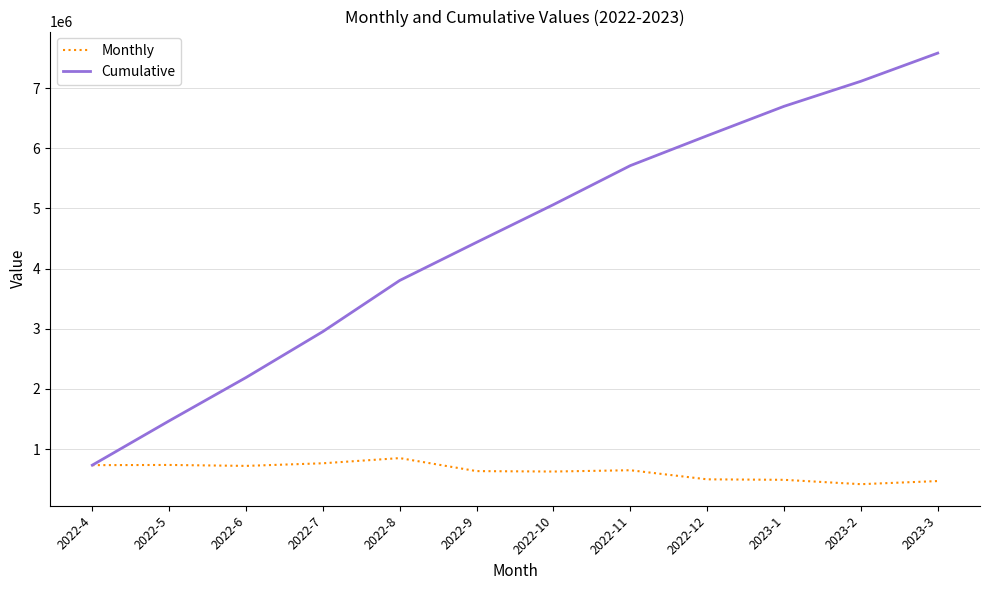

List the series in order of their peak value, lowest first.

Monthly, Cumulative